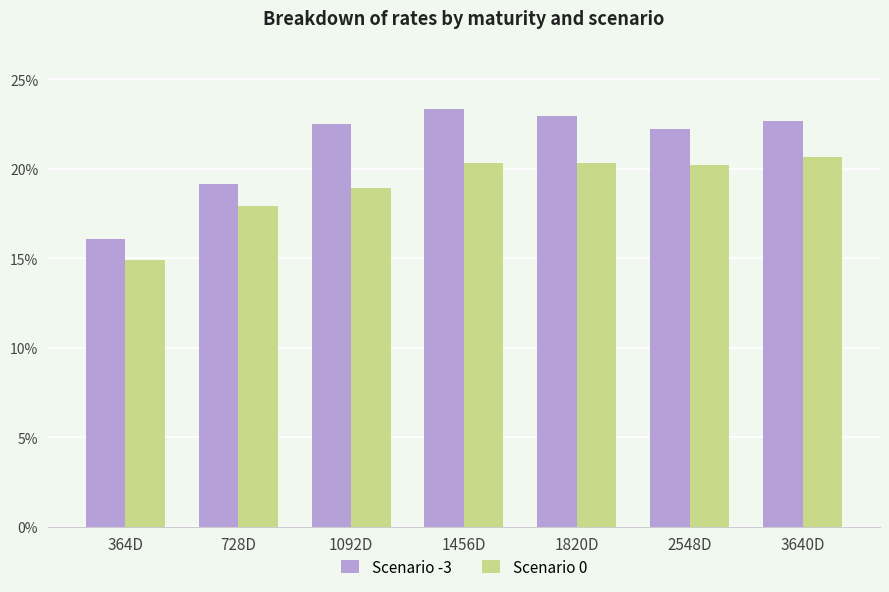

Where does the Scenario 0 series first go above 20?

1456D